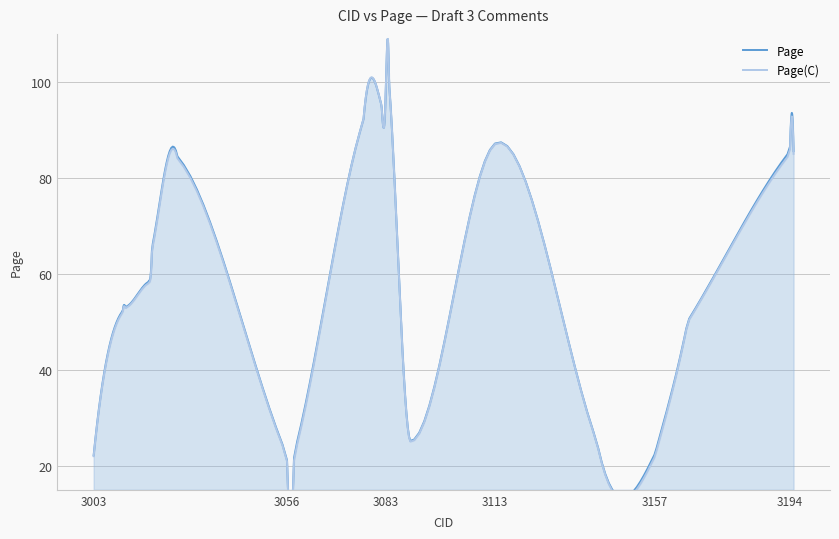

The Page series shows 65.5 at 3019. True or false?

True